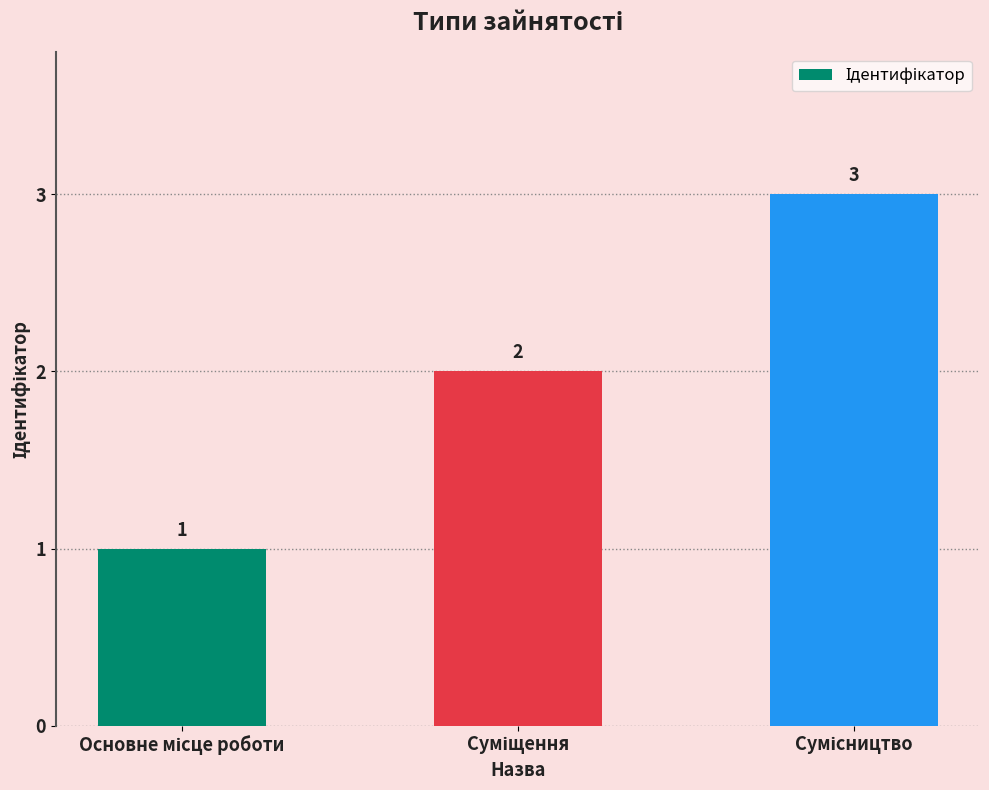

Are the bars grouped side by side (vs. stacked)?

No